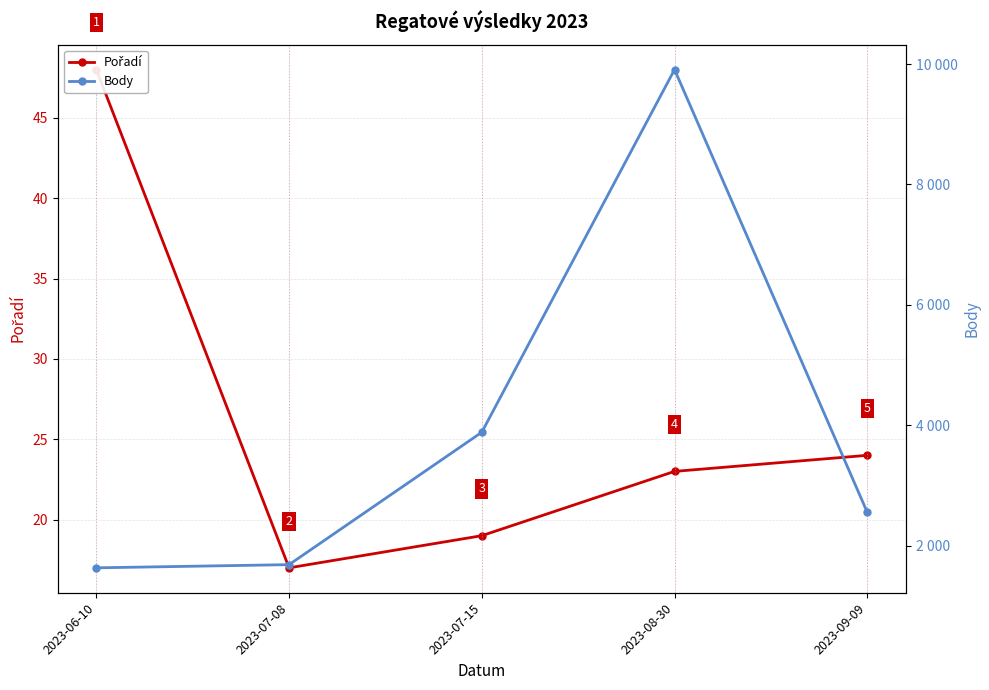

What is the approximate value of Pořadí at 2023-07-08, to the nearest 10?

20